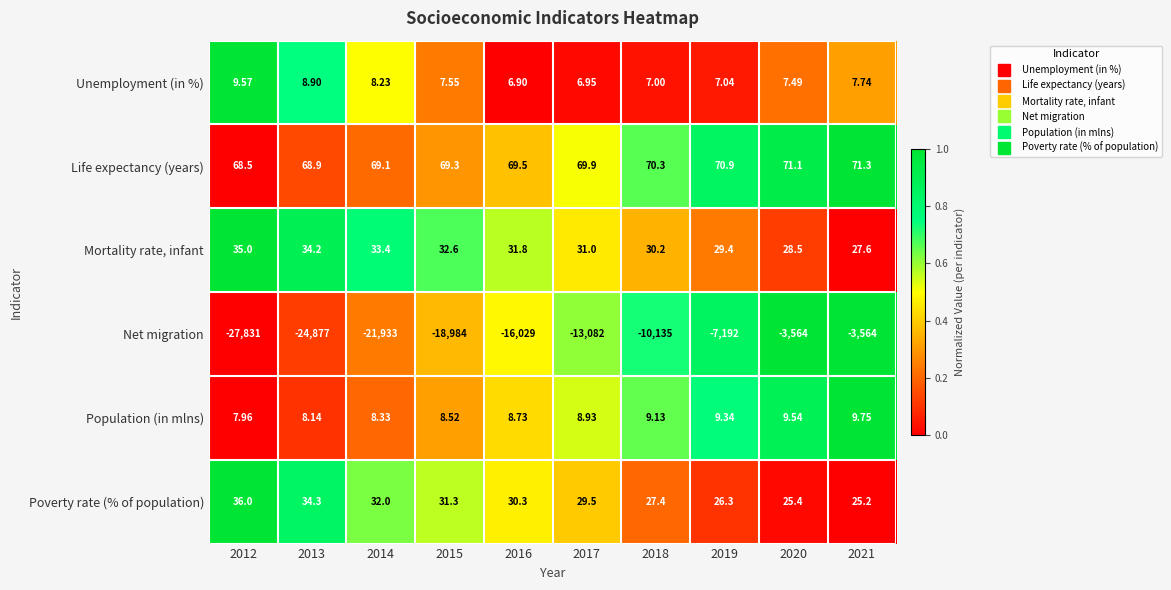

Which series has the widest spread of values?

Net migration